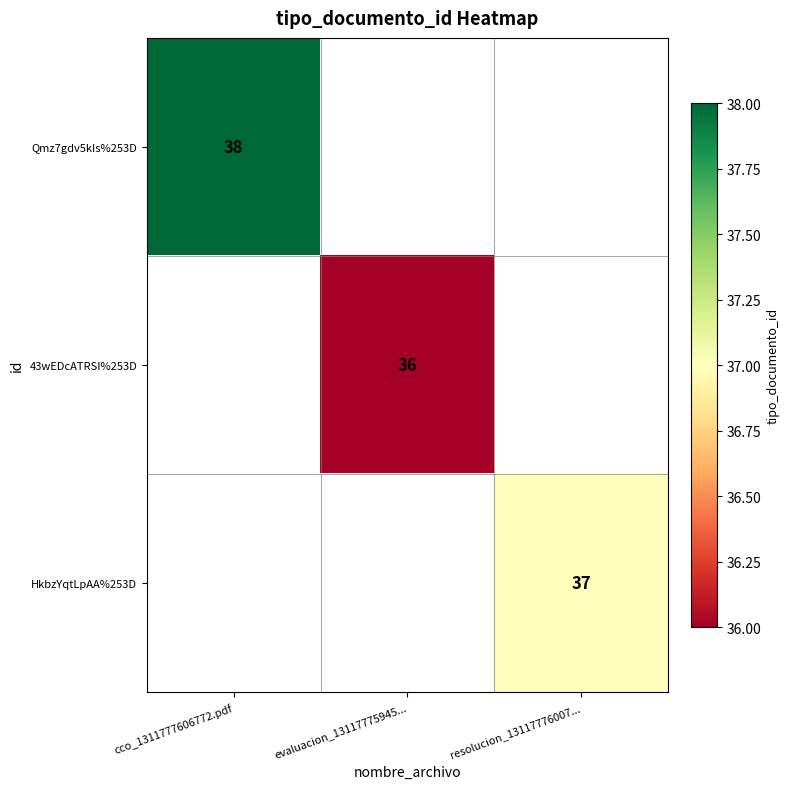

The HkbzYqtLpAA%253D series shows 37 at resolucion_13117776007.... True or false?

True